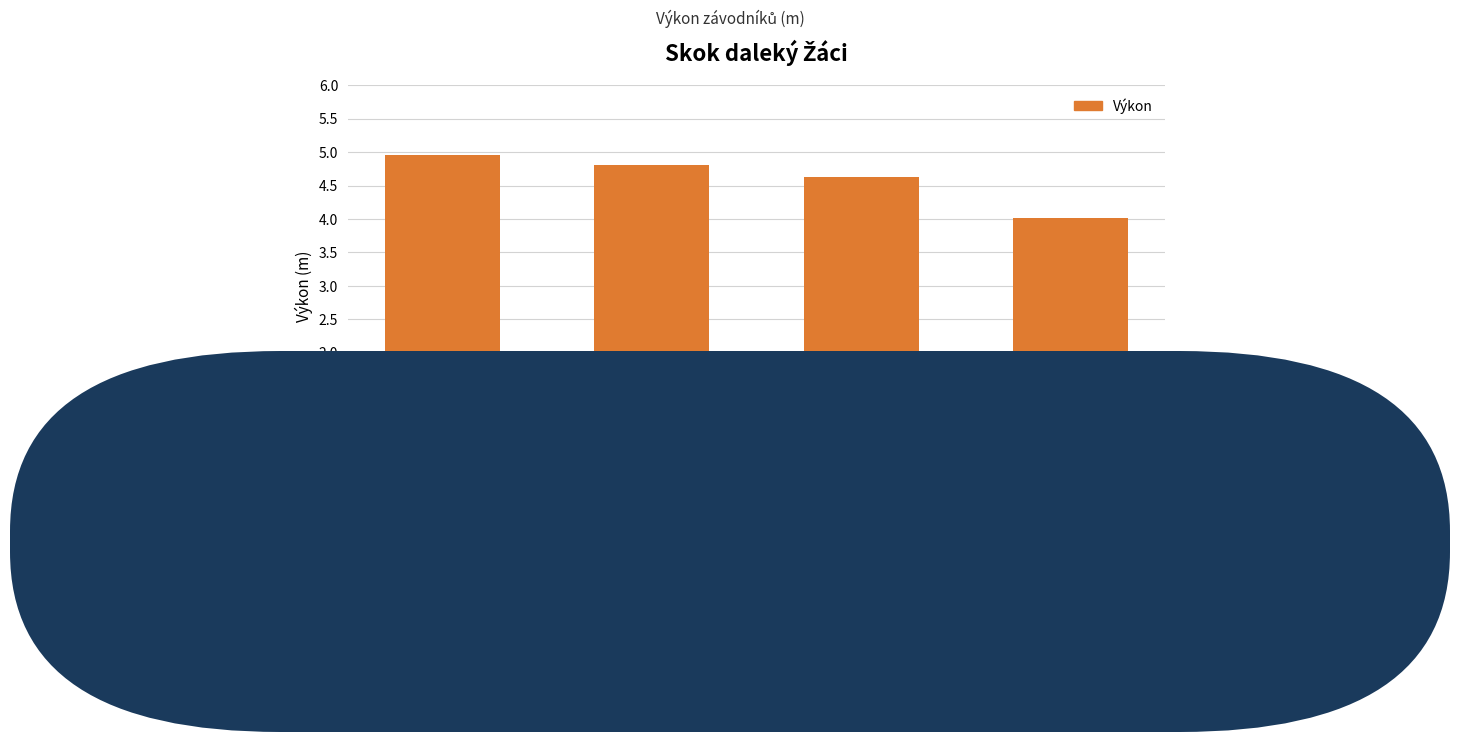

True or false: the data shows 4.8 at Herout Daniel.

True